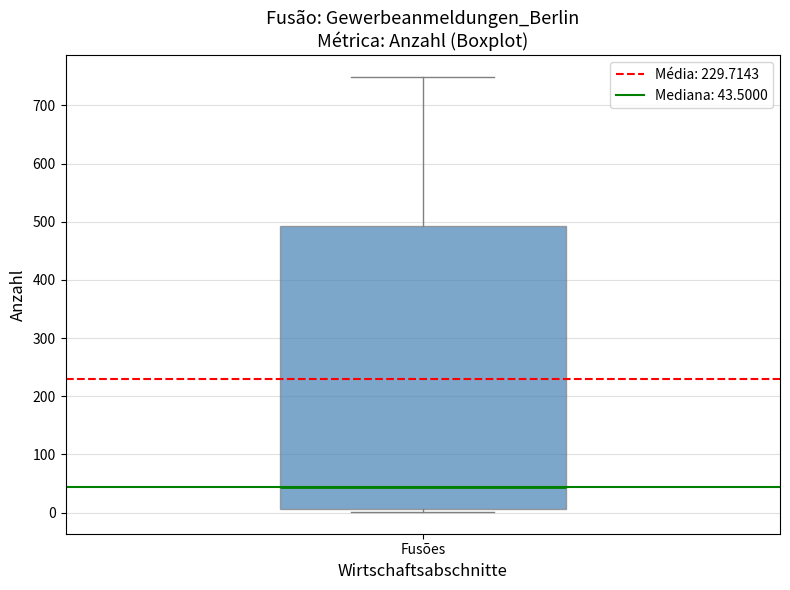

Where is the upper edge of the box for Fusões on the y-axis? The values are not printed on the chart, so give them approximately, as read against the axis.

490